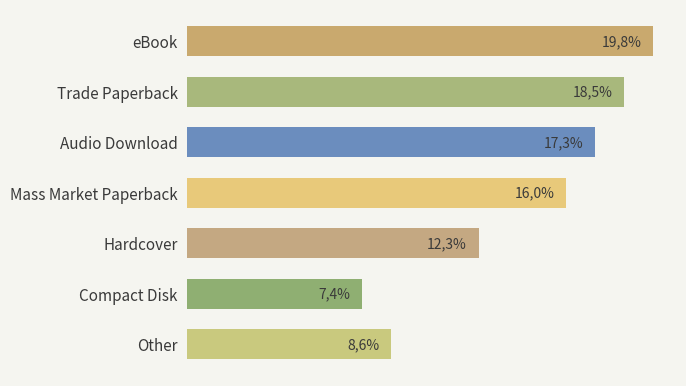

What is the greatest value displayed?

19.8